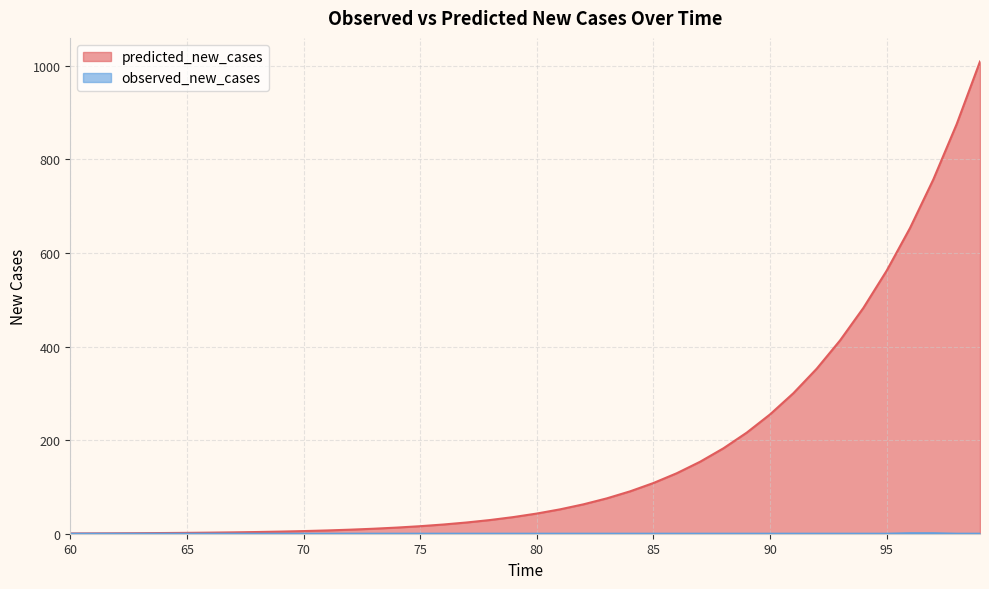

Count the number of categories in the chart.

40